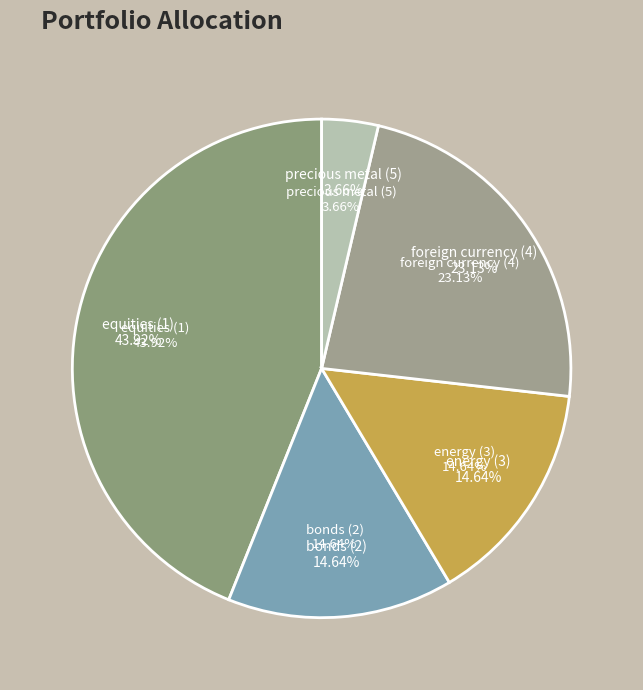

To the nearest percent, what is the combined percentage of foreign currency (4) and bonds (2)?

38%